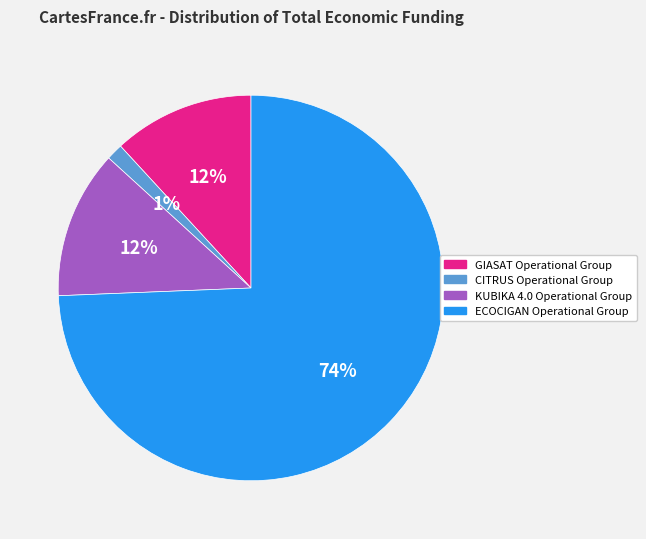

How many segments does this pie chart have?

4